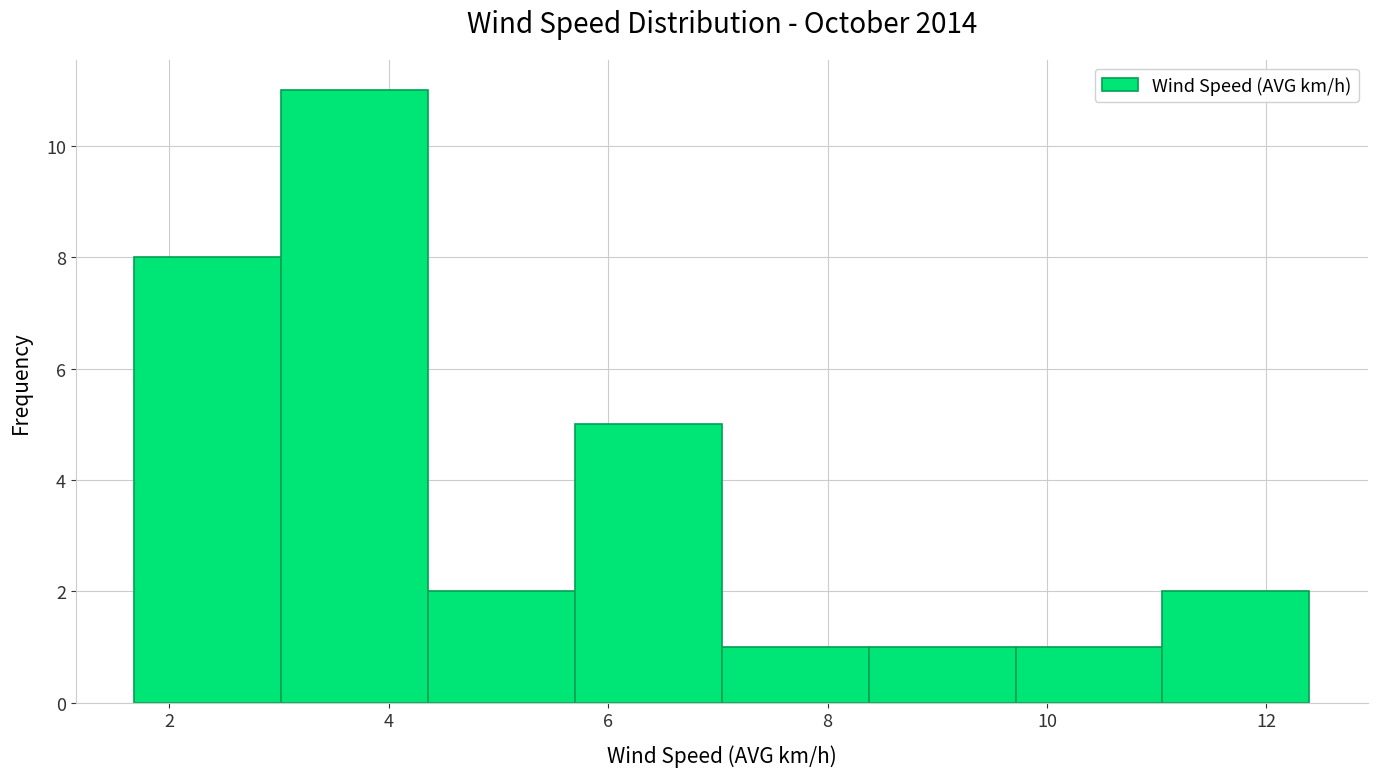

Reading left to right, transcribe this chart: for each bar, give the range it covers on the x-axis and its height. Neither the bar edges nor the heights are printed on the chart, so give them approximately, as read against the axes.

1.6 to 3.0: 8
3.0 to 4.4: 11
4.4 to 5.6: 2
5.6 to 7.0: 5
7.0 to 8.4: 1
8.4 to 9.8: 1
9.8 to 11.0: 1
11.0 to 12.4: 2